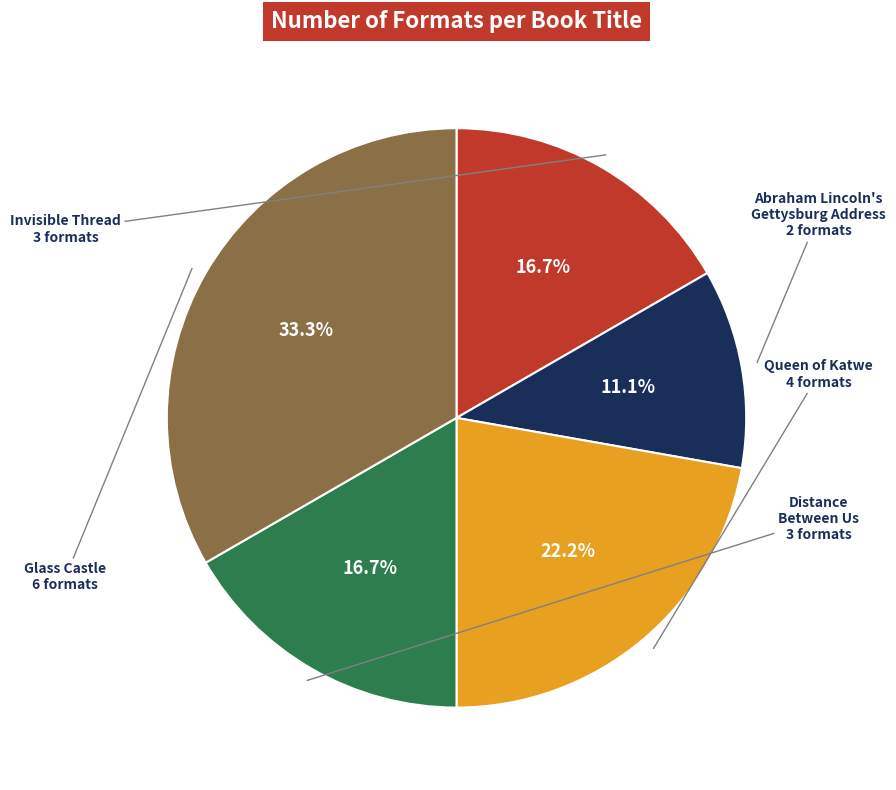

Is there any slice that represents more than half of the pie?

No